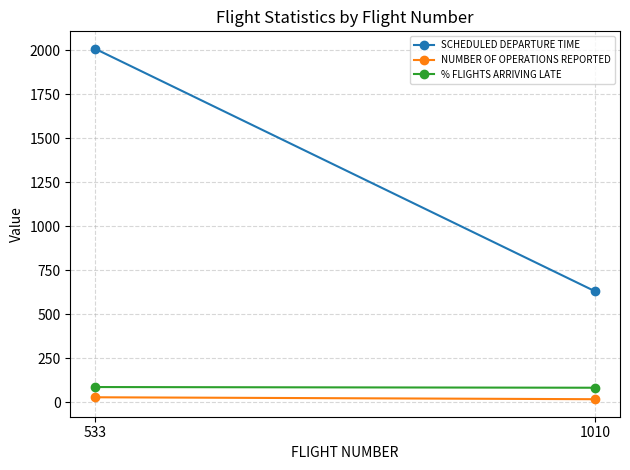

At how many categories does at least one series exceed 1406?

1